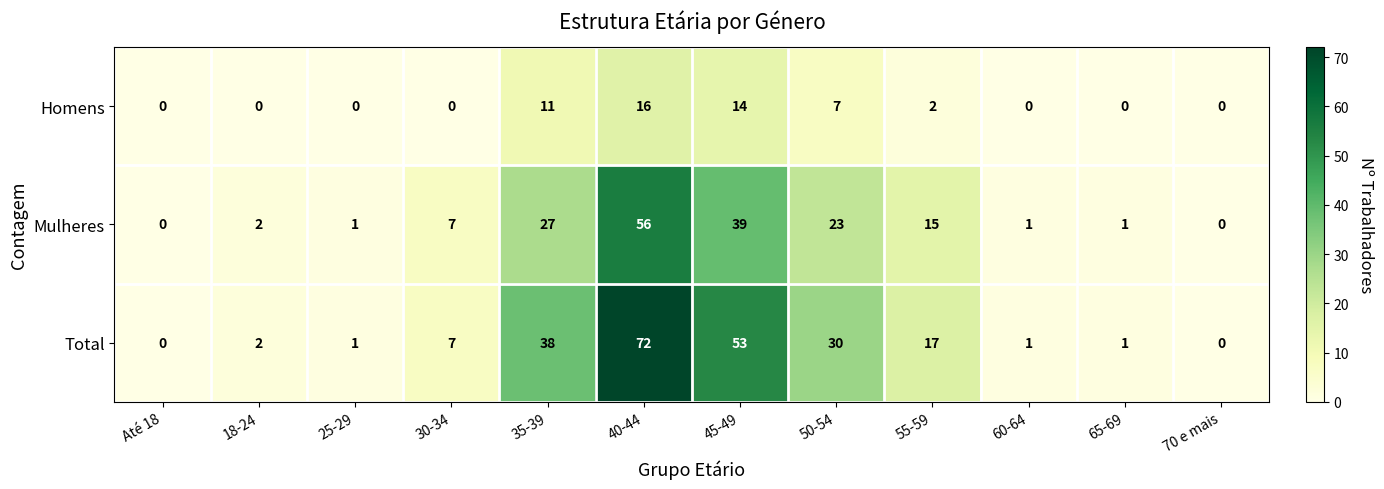

At how many categories does at least one series exceed 36?

3